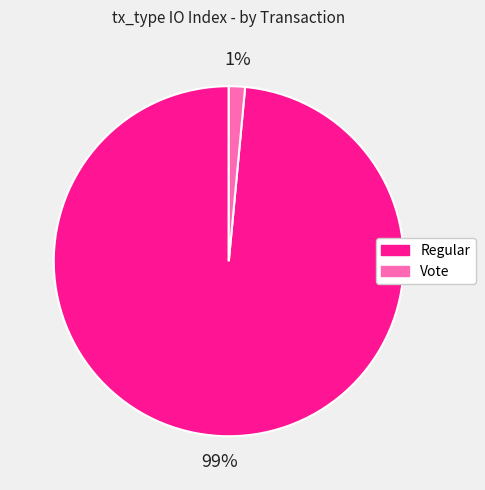

What percentage is the Regular slice, to the nearest percent?

99%